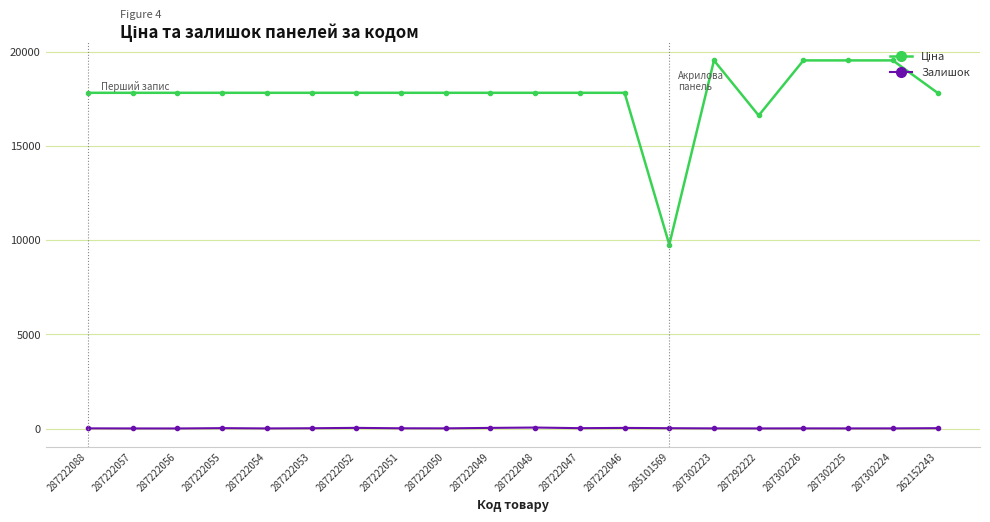

What is the maximum value shown in the chart?

19542.7